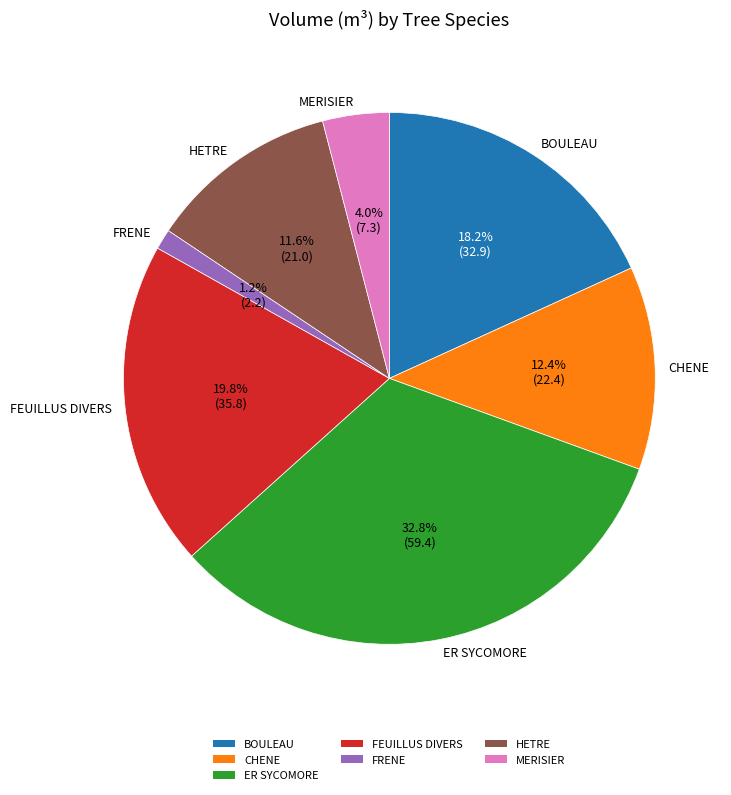

Which slice is the smallest?

FRENE